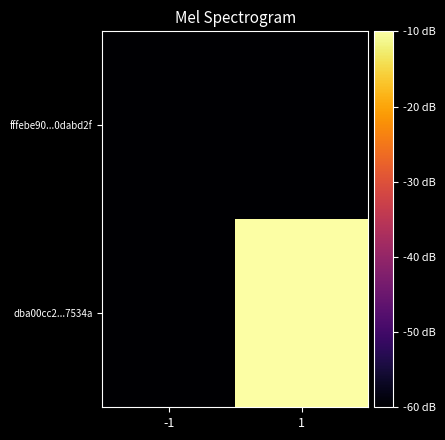

Rank the series at 1 from lowest to highest value.

fffebe90...0dabd2f, dba00cc2...7534a